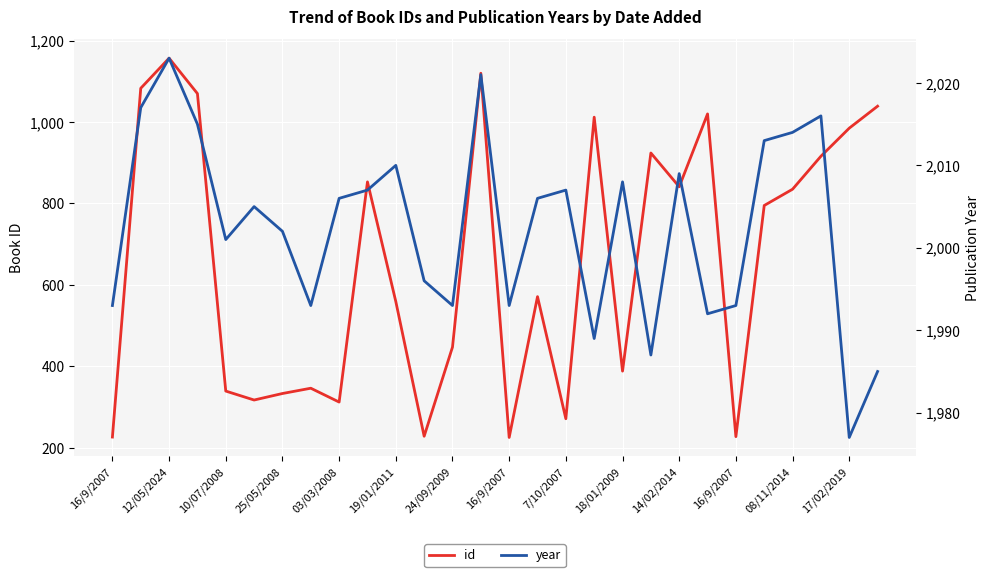

List the labels in order of id value, smallest first.

14, 16/9/2007, 22, 16/9/2007, 16, 7/10/2007, 19/01/2011, 24/09/2009, 03/03/2008, 16/9/2007, 18, 08/11/2014, 14/02/2014, 15, 23, 24, 20, 18/01/2009, 25, 19, 26, 17, 21, 27, 25/05/2008, 12/05/2024, 17/02/2019, 10/07/2008